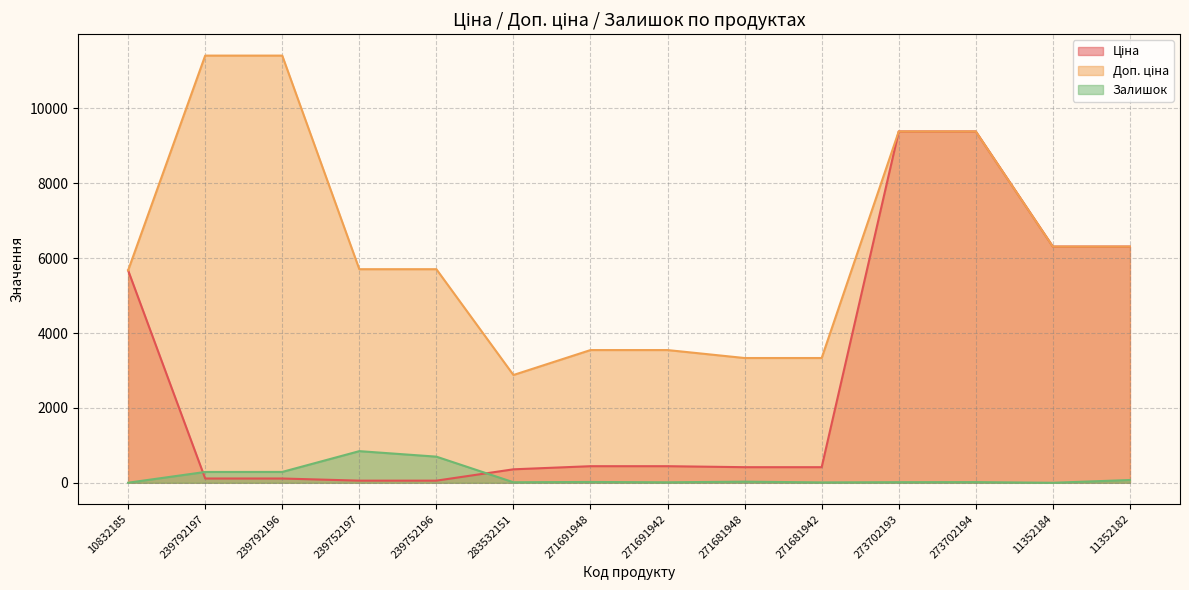

What is the label of the 8th point from the left?

271691942